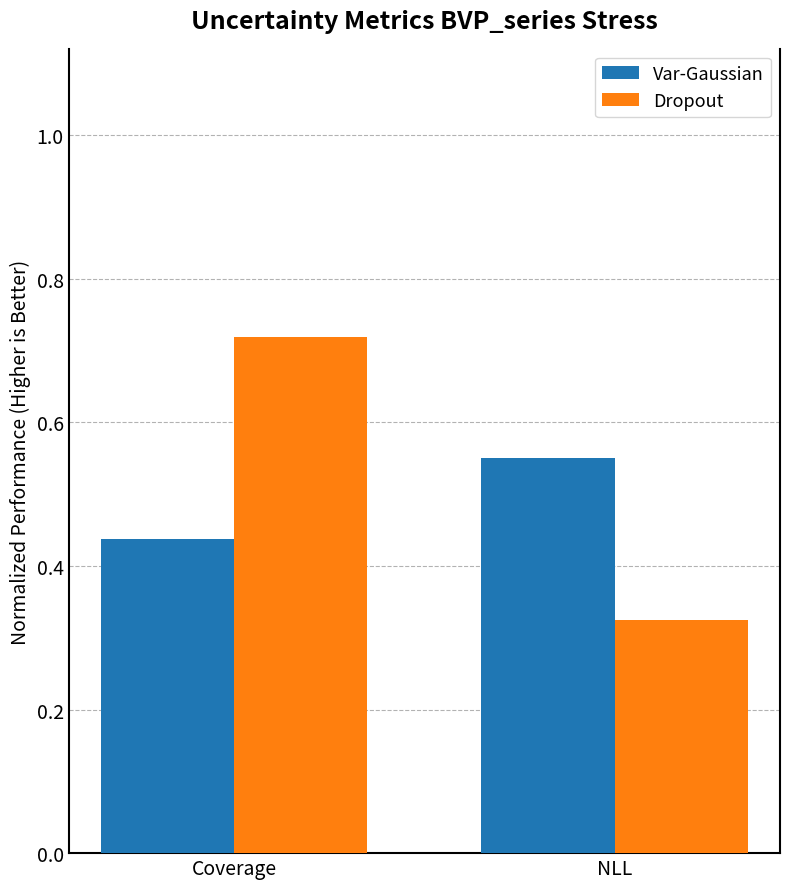

What is the label of the 2nd bar from the right?

Coverage